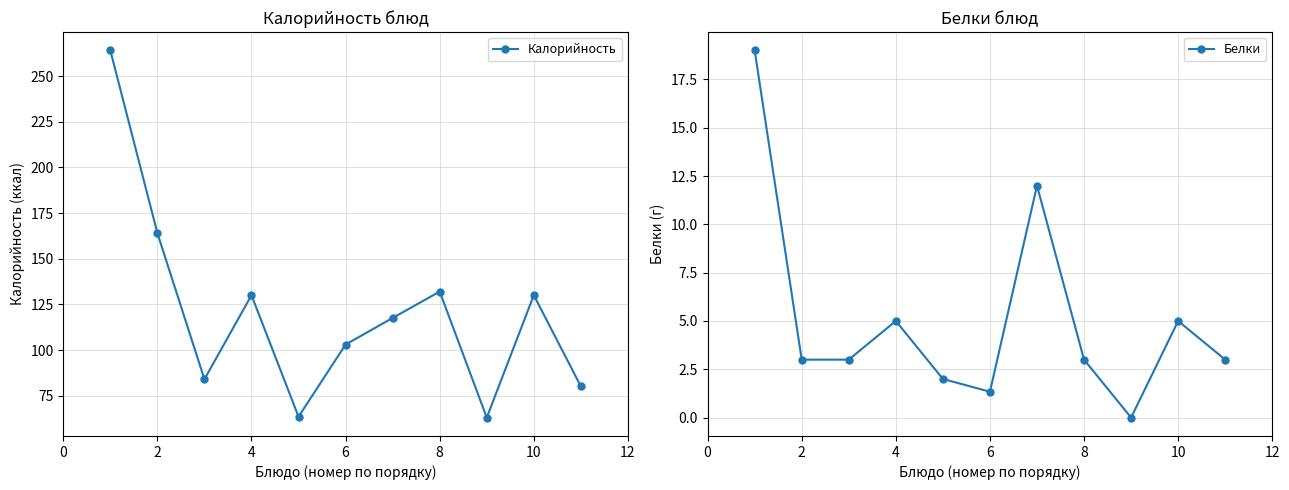

In Калорийность, how many points are higher than both neighbors (excluding endpoints)?

3